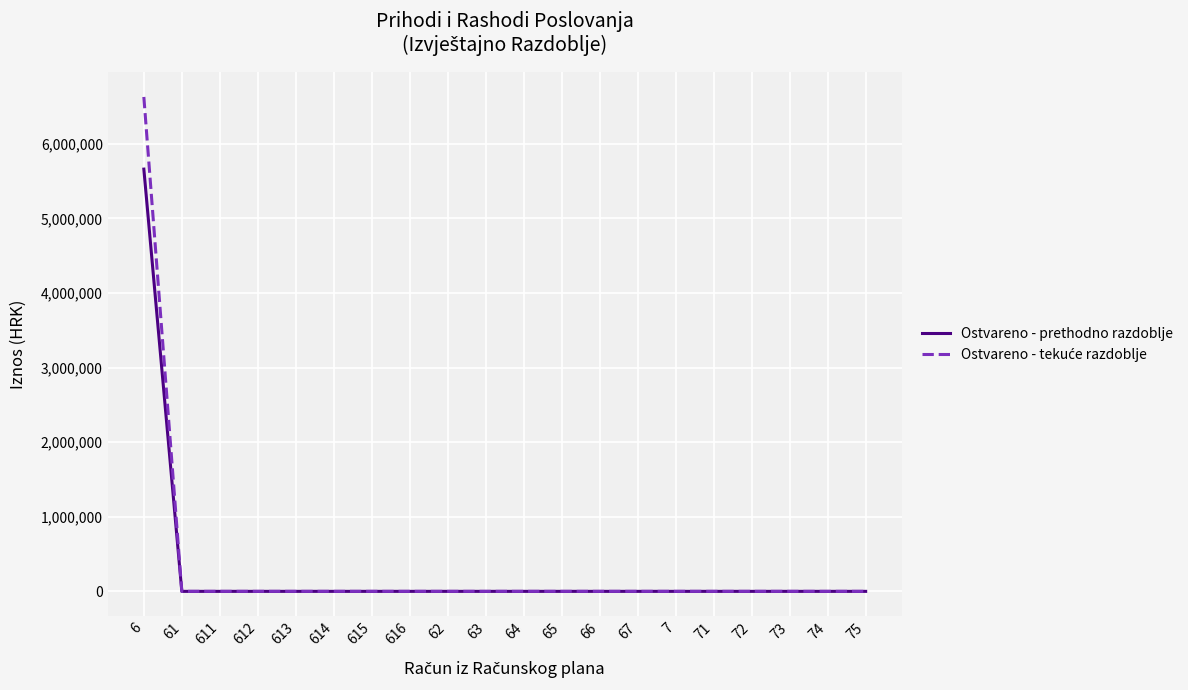

The value of Ostvareno - tekuće razdoblje at 616 is 4187385. True or false?

False